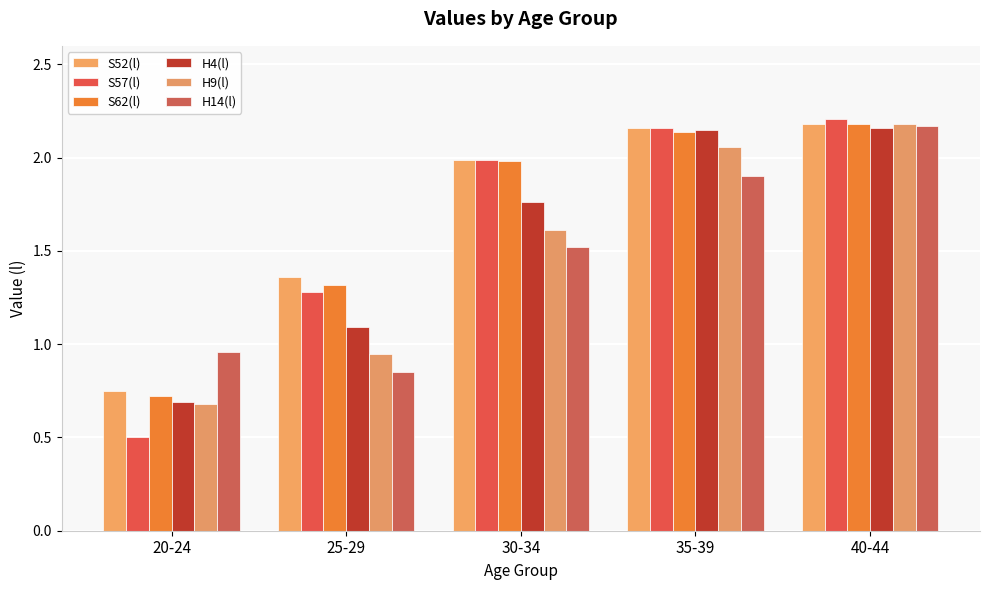

What is the difference between the second highest and minimum values in the S62(l) series?

1.4